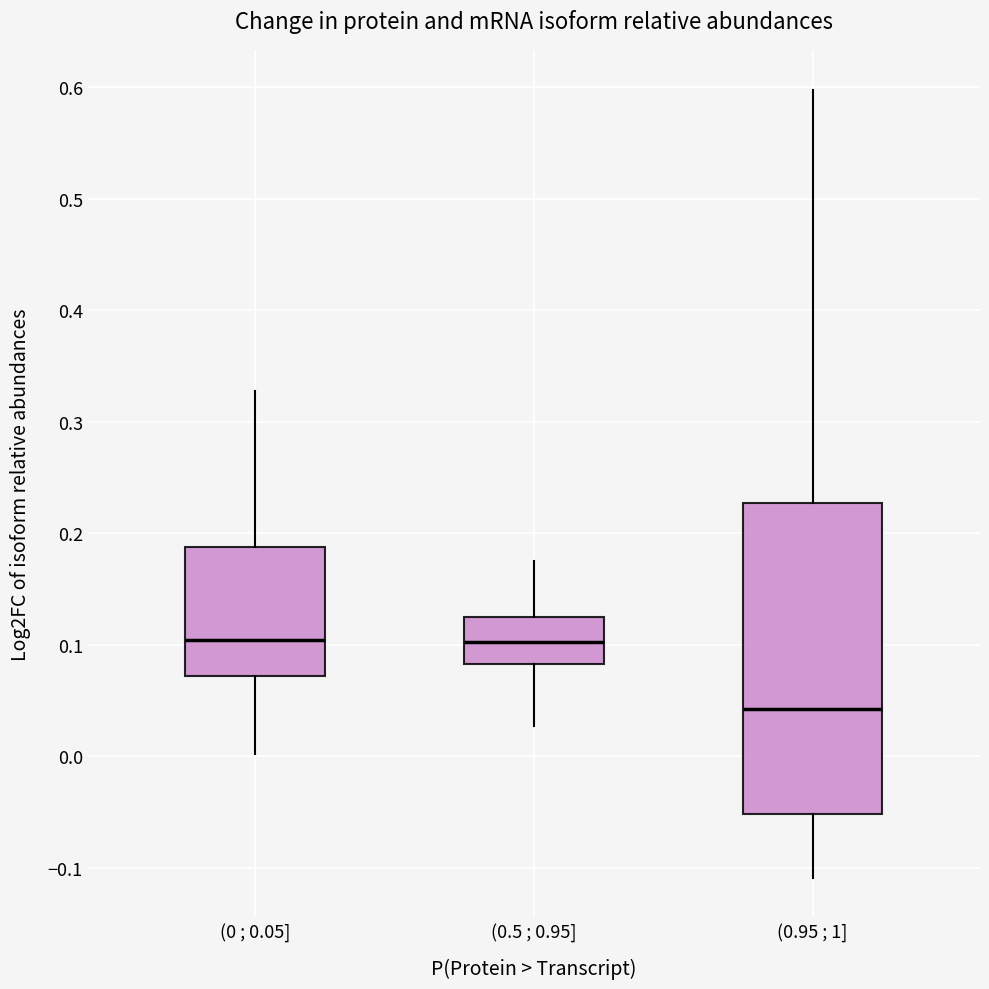

Which box is the tallest, from its lower edge to its upper edge?

(0.95 ; 1]